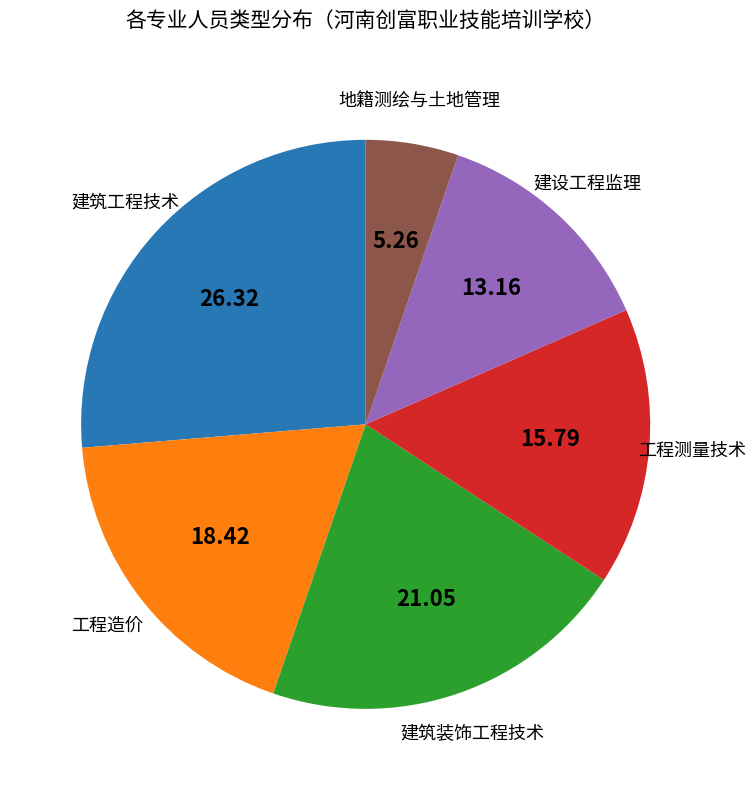

Approximately how many times larger is the value at 工程造价 compared to 工程测量技术?

1.2